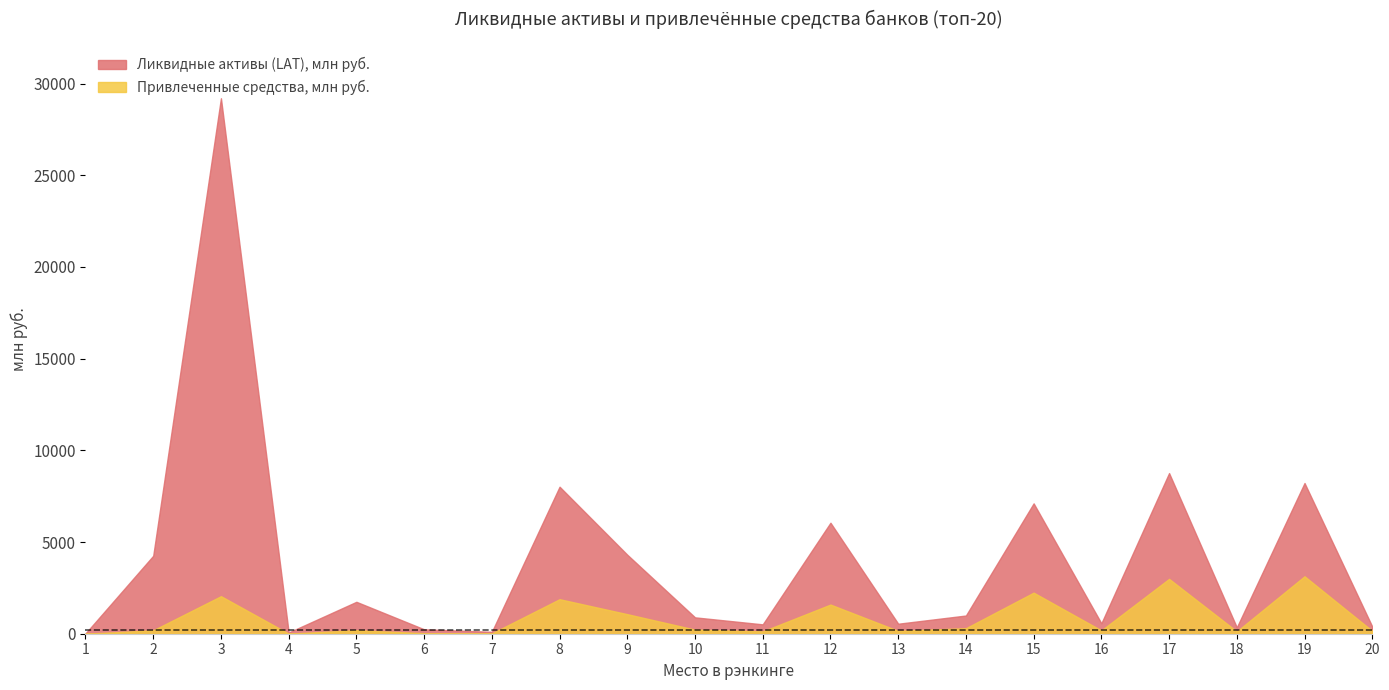

True or false: Ликвидные активы (LAT), млн руб. has a value of 8016.0 at 8.

True